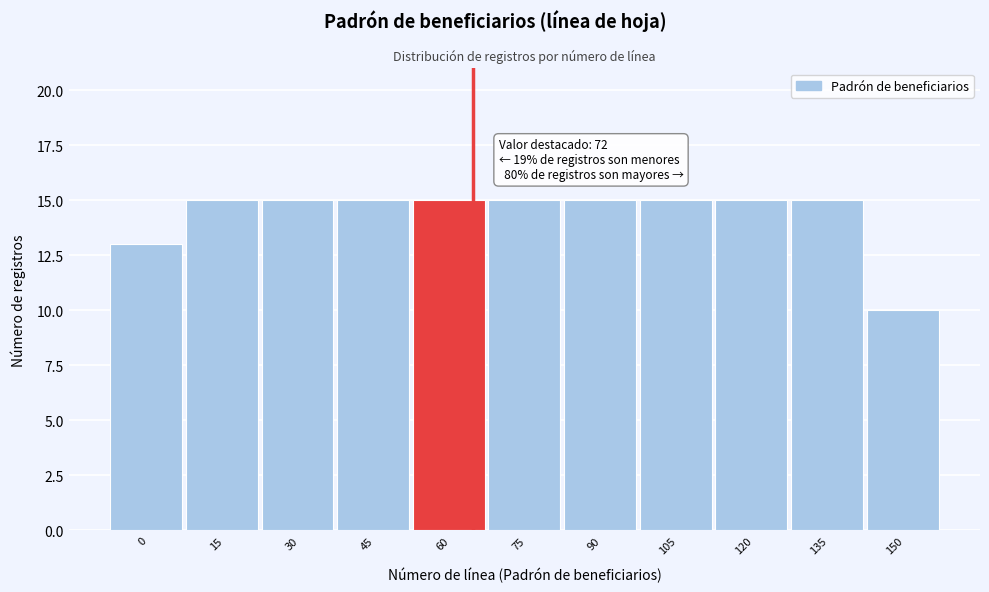

Reading right to left, list all the values displayed in this chart.

10	15	15	15	15	15	15	15	15	15	13